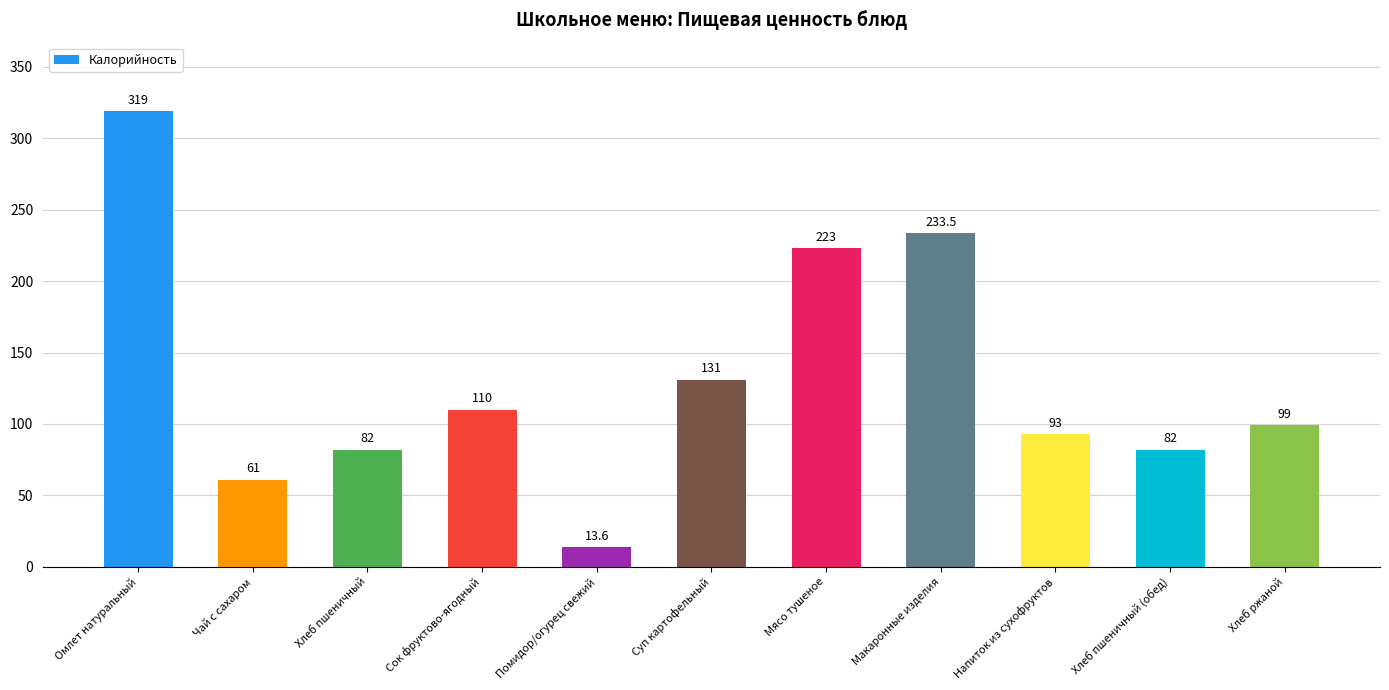

Which label corresponds to the smallest value in the chart?

Помидор/огурец свежий